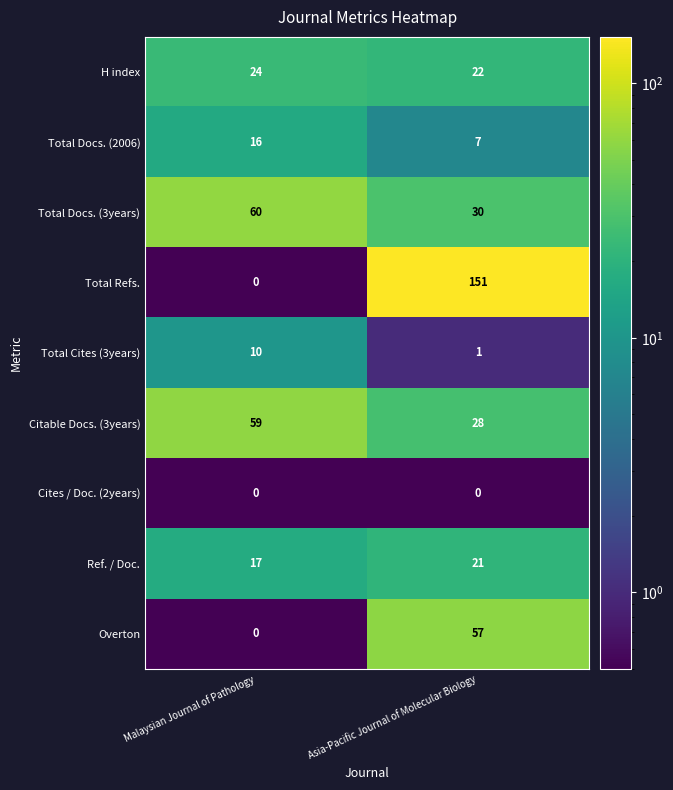

Reading left to right, transcribe all the data shown in this chart.

H index: 24	22
Total Docs. (2006): 16	7
Total Docs. (3years): 60	30
Total Refs.: 0	151
Total Cites (3years): 10	1
Citable Docs. (3years): 59	28
Cites / Doc. (2years): 0	0
Ref. / Doc.: 17	21
Overton: 0	57